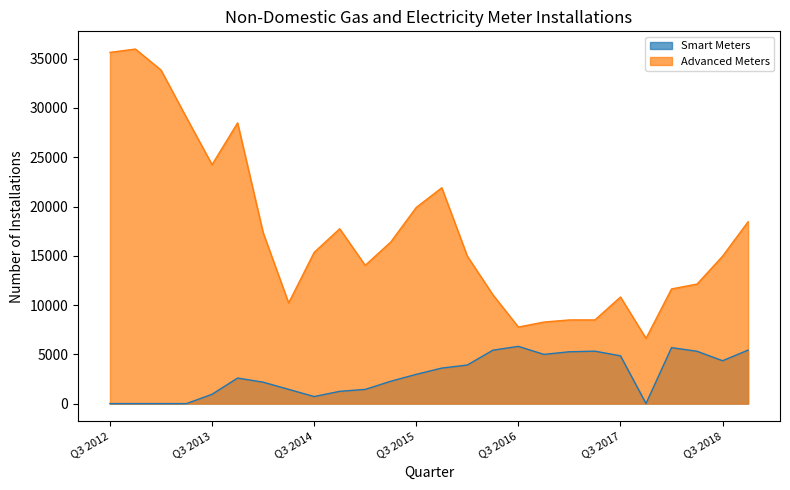

Reading left to right, transcribe all the data shown in this chart.

Smart Meters: Q3 2012=0	Q4 2012=0	Q1 2013=0	Q2 2013=0	Q3 2013=946	Q4 2013=2590	Q1 2014=2175	Q2 2014=1445	Q3 2014=714	Q4 2014=1244	Q1 2015=1441	Q2 2015=2266	Q3 2015=2969	Q4 2015=3604	Q1 2016=3912	Q2 2016=5417	Q3 2016=5809	Q4 2016=4992	Q1 2017=5259	Q2 2017=5319	Q3 2017=4849	Q4 2017=8	Q1 2018=5680	Q2 2018=5308	Q3 2018=4349	Q4 2018=5430
Advanced Meters: Q3 2012=35641	Q4 2012=35978	Q1 2013=33850	Q2 2013=29012	Q3 2013=24249	Q4 2013=28484	Q1 2014=17356	Q2 2014=10211	Q3 2014=15347	Q4 2014=17741	Q1 2015=14031	Q2 2015=16396	Q3 2015=19906	Q4 2015=21903	Q1 2016=14963	Q2 2016=11050	Q3 2016=7769	Q4 2016=8273	Q1 2017=8490	Q2 2017=8492	Q3 2017=10813	Q4 2017=6620	Q1 2018=11635	Q2 2018=12130	Q3 2018=14960	Q4 2018=18455